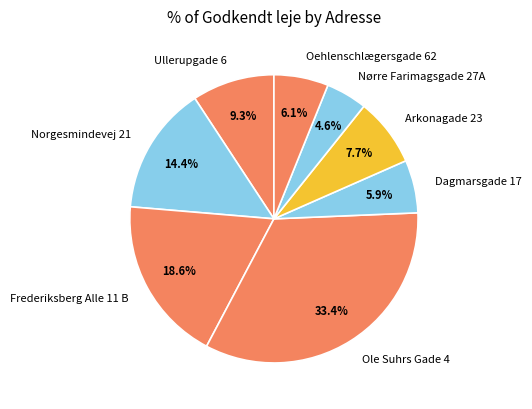

Approximately how many times larger is the value at Arkonagade 23 compared to Frederiksberg Alle 11 B?

0.4